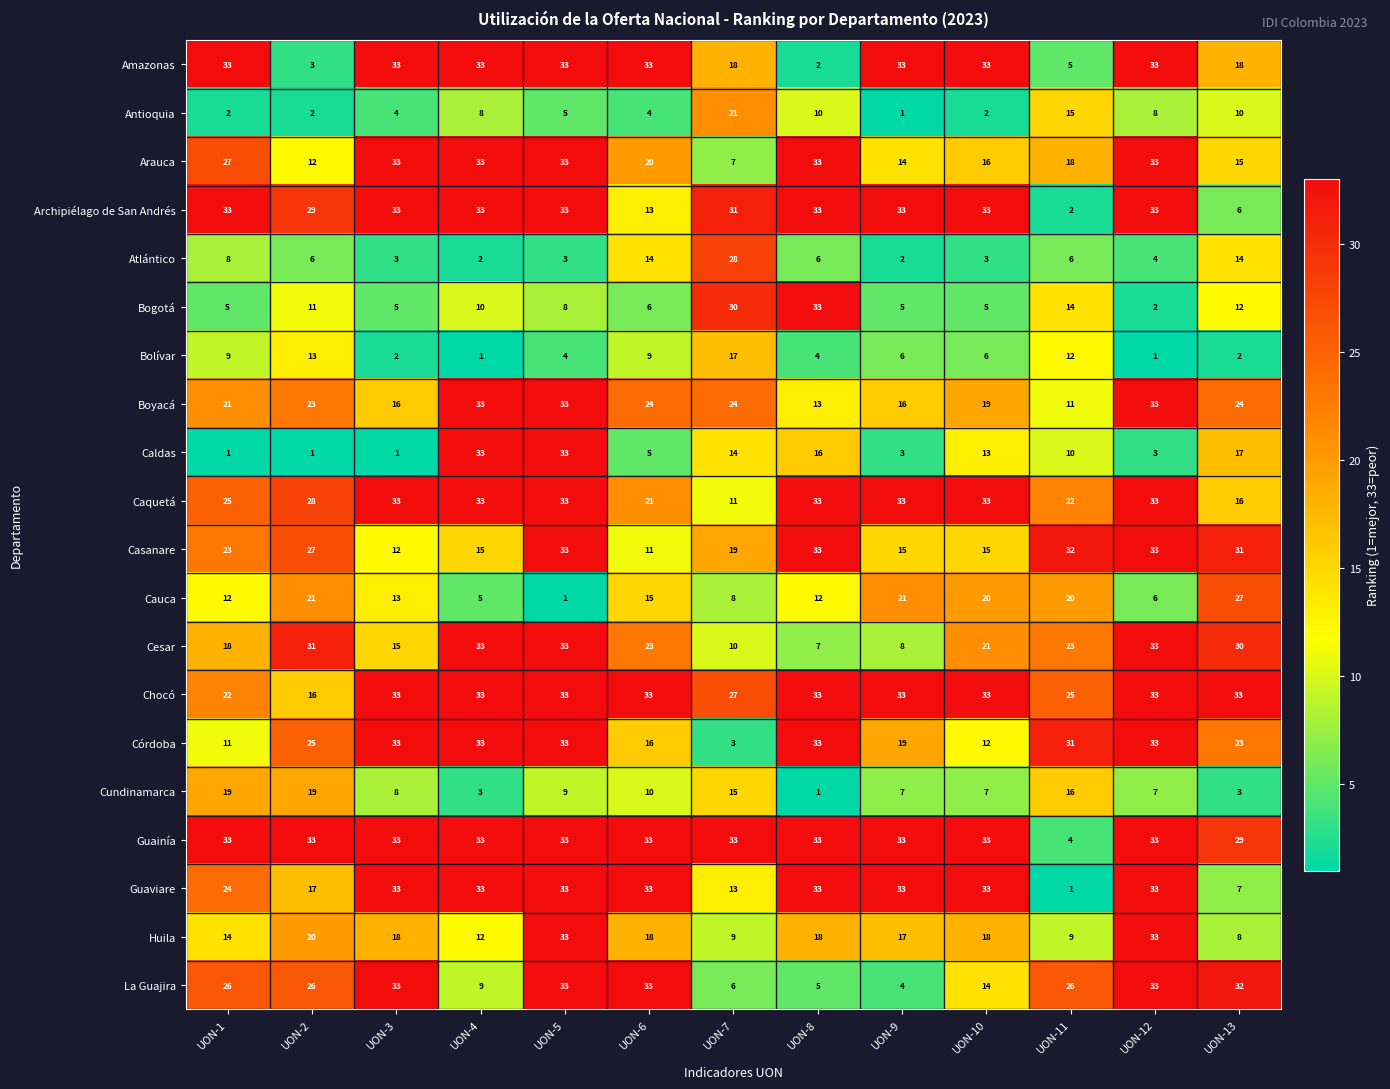

The value of Bolívar at UON-5 is 4. True or false?

True